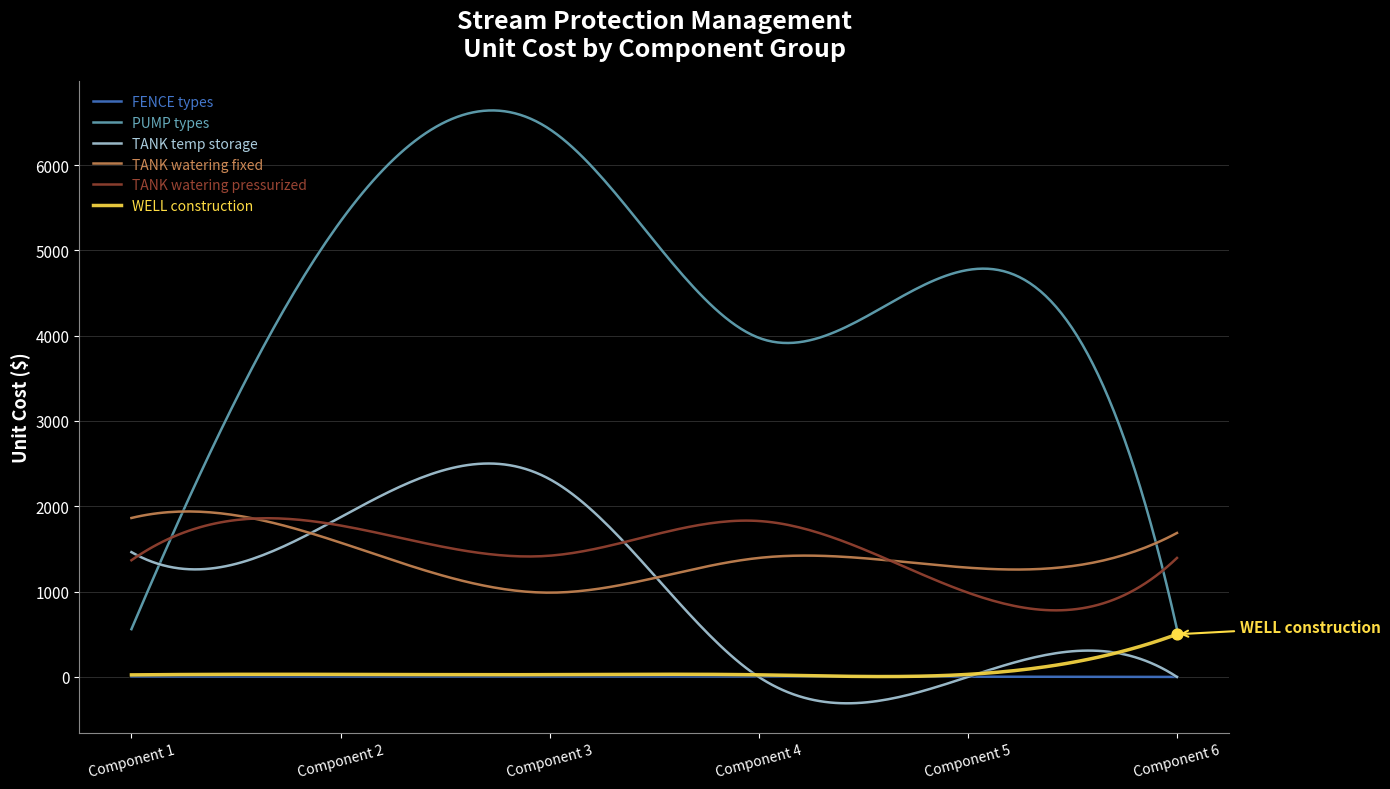

What are all the series names shown in the legend?

FENCE types, PUMP types, TANK temp storage, TANK watering fixed, TANK watering pressurized, WELL construction